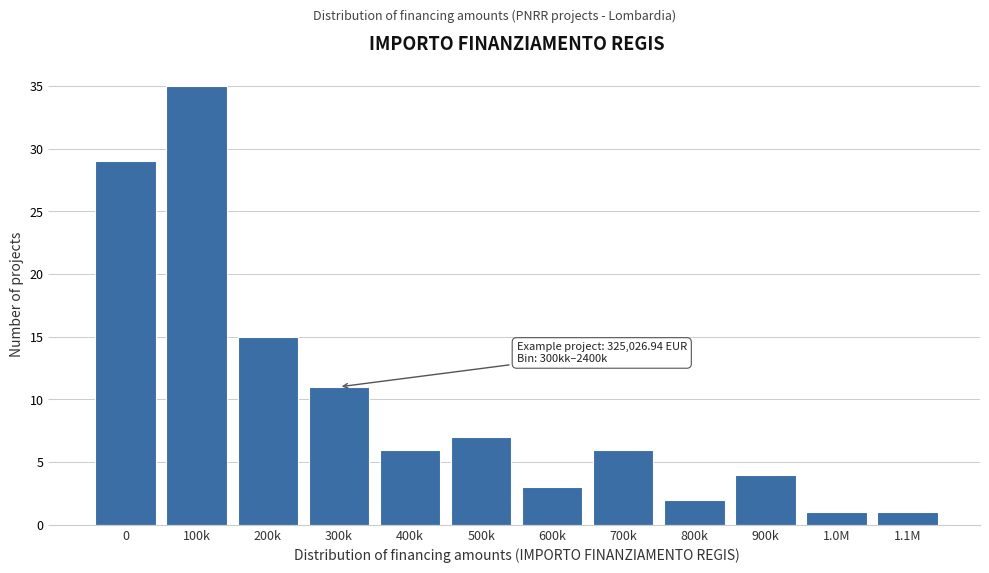

Reading left to right, list all the values displayed in this chart.

29	35	15	11	6	7	3	6	2	4	1	1